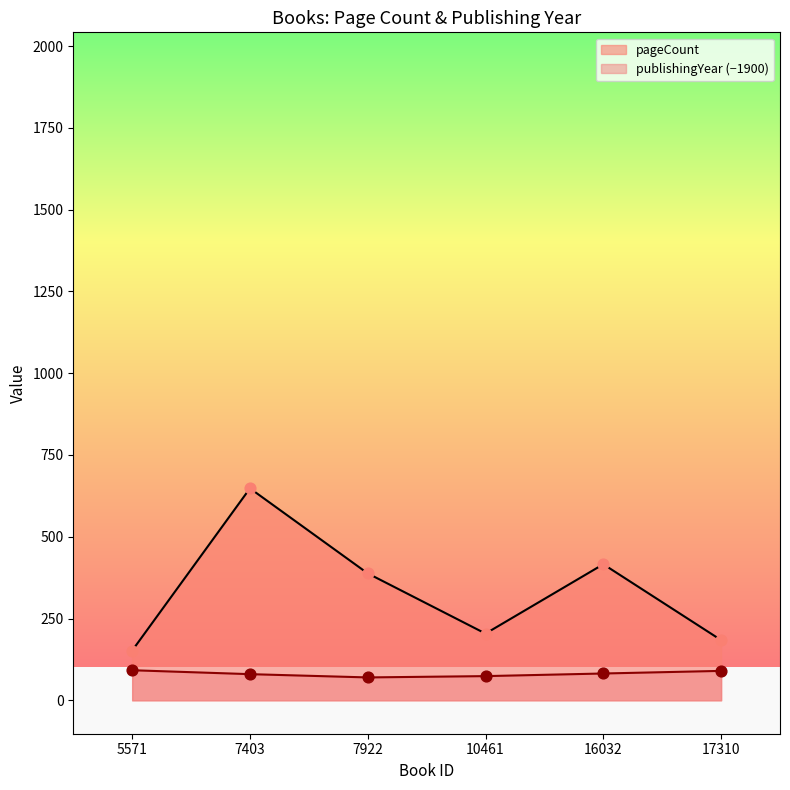

What is the total value across all series at 10461?

278